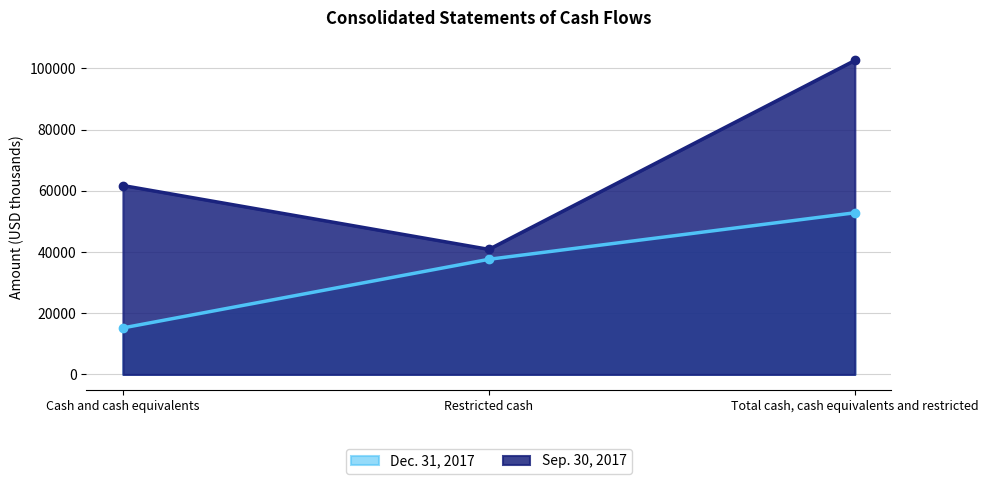

True or false: Sep. 30, 2017 has a value of 64719 at Restricted cash.

False